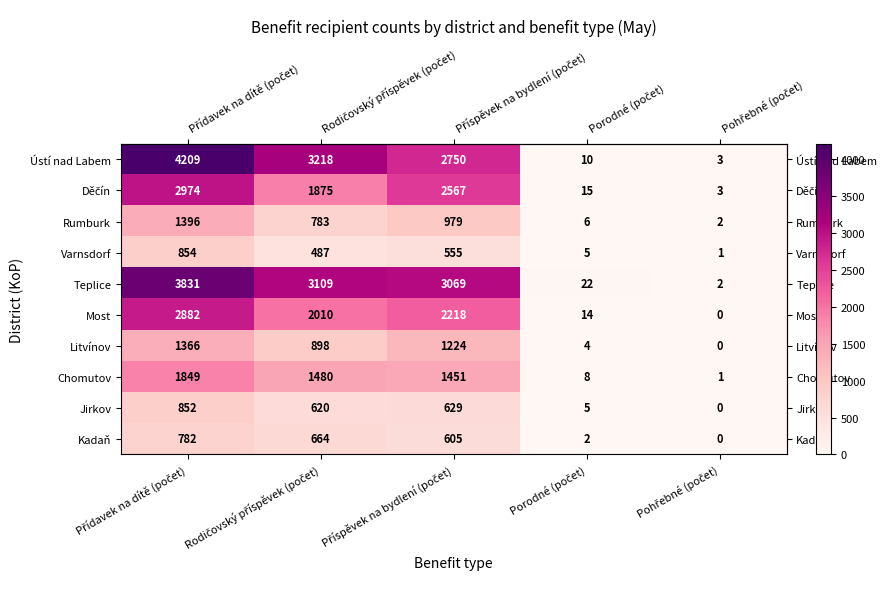

What is the difference between the maximum and minimum values in the Jirkov series?

852